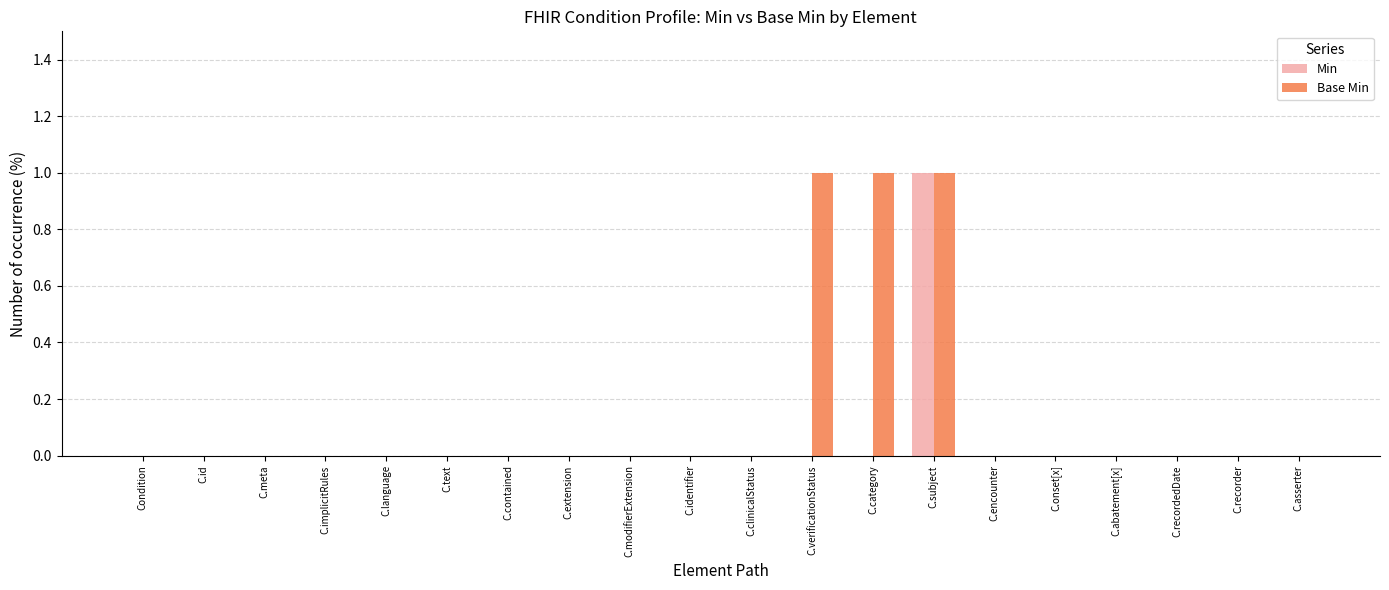

True or false: Base Min has a value of 2 at C.verificationStatus.

False